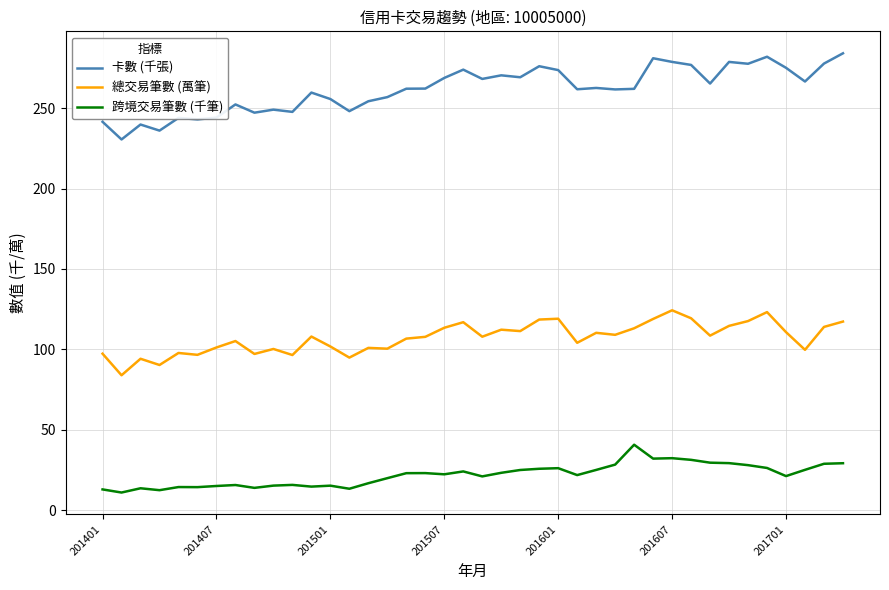

List the series in order of their peak value, highest first.

卡數 (千張), 總交易筆數 (萬筆), 跨境交易筆數 (千筆)